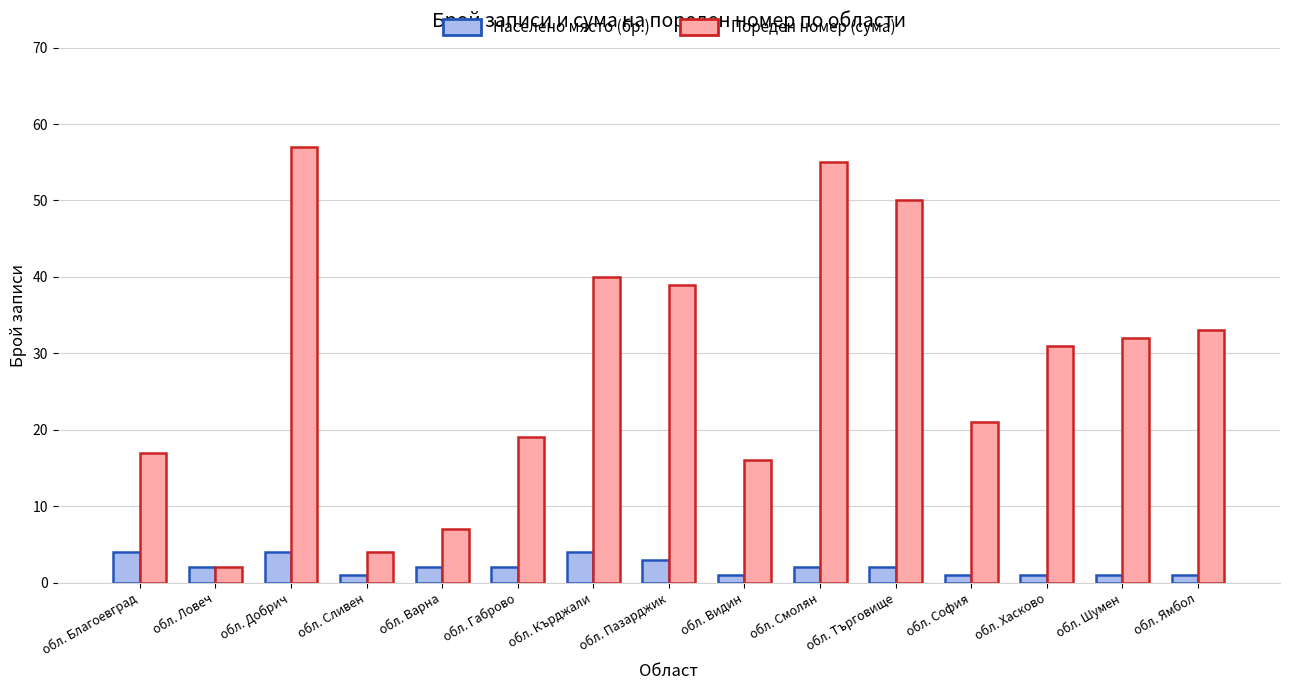

How many bars are there in total?

30